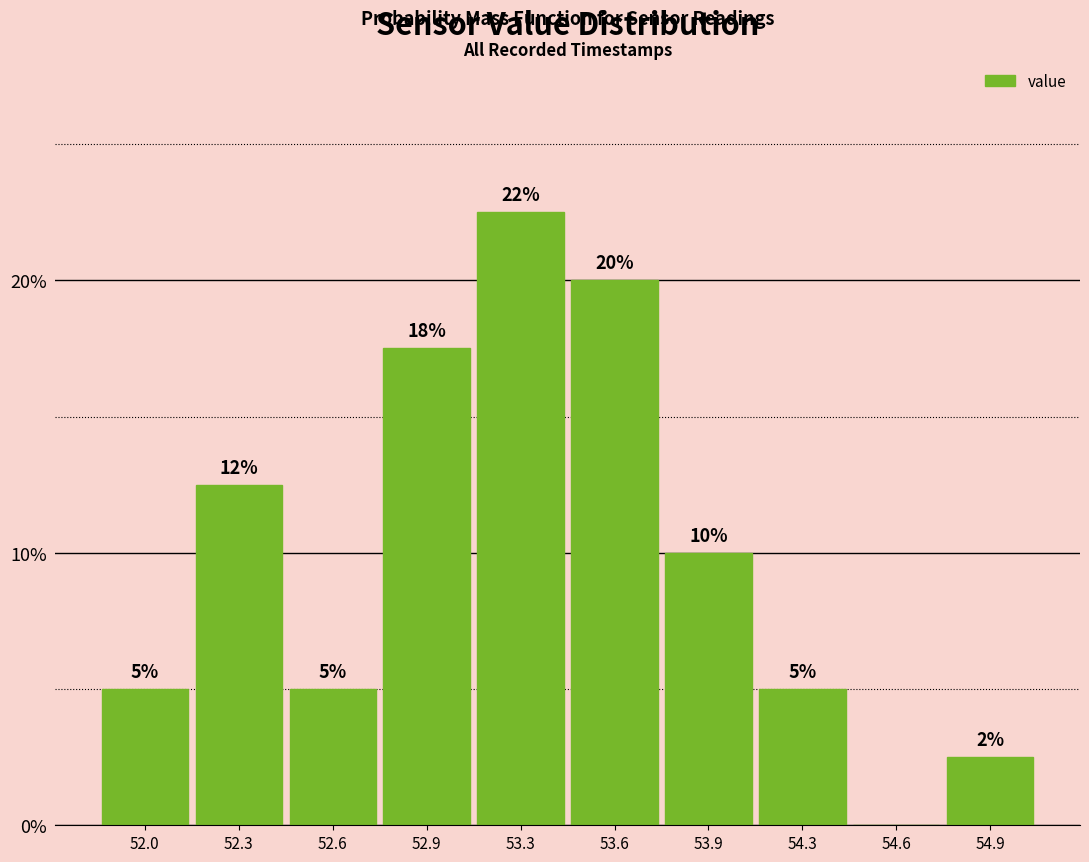

What is the sum of the values at 53.6 and 52.6?

25.0